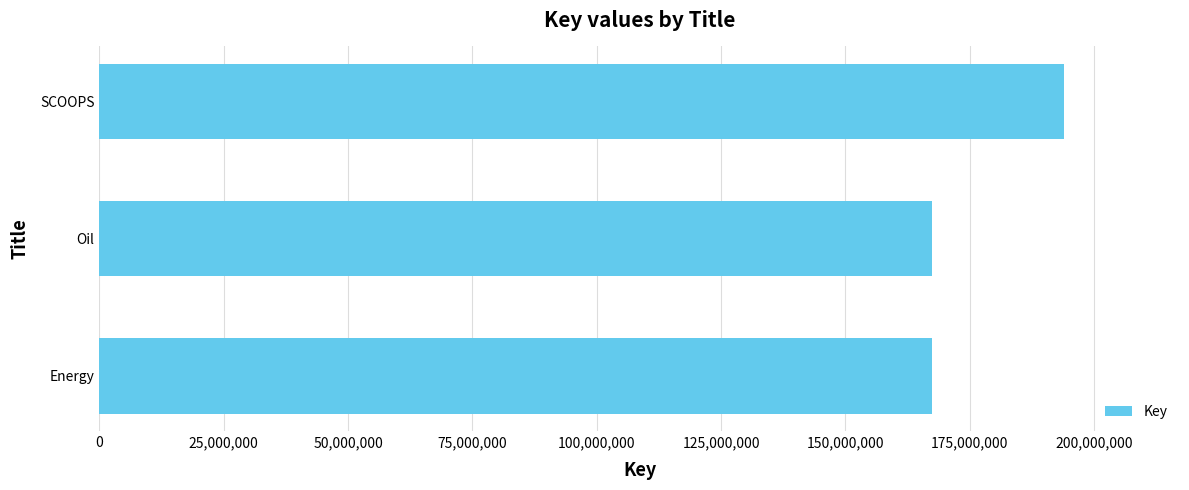

Between Oil and SCOOPS, which is larger?

SCOOPS